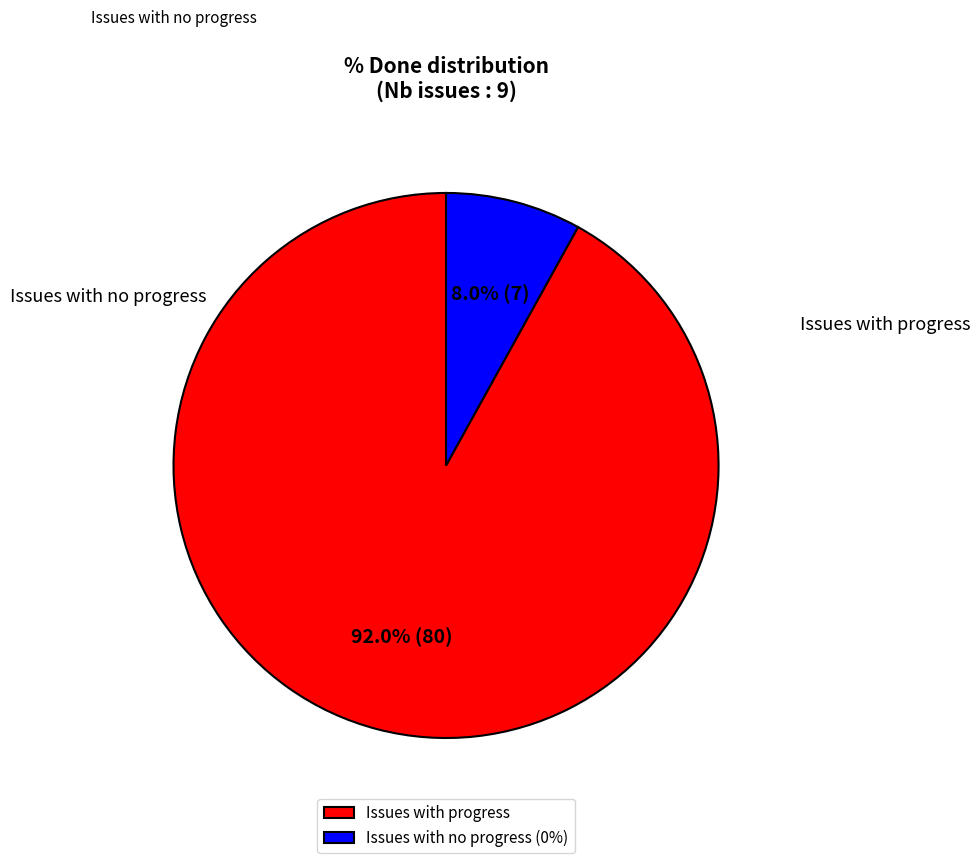

Which category has the biggest portion of the pie?

Issues with progress